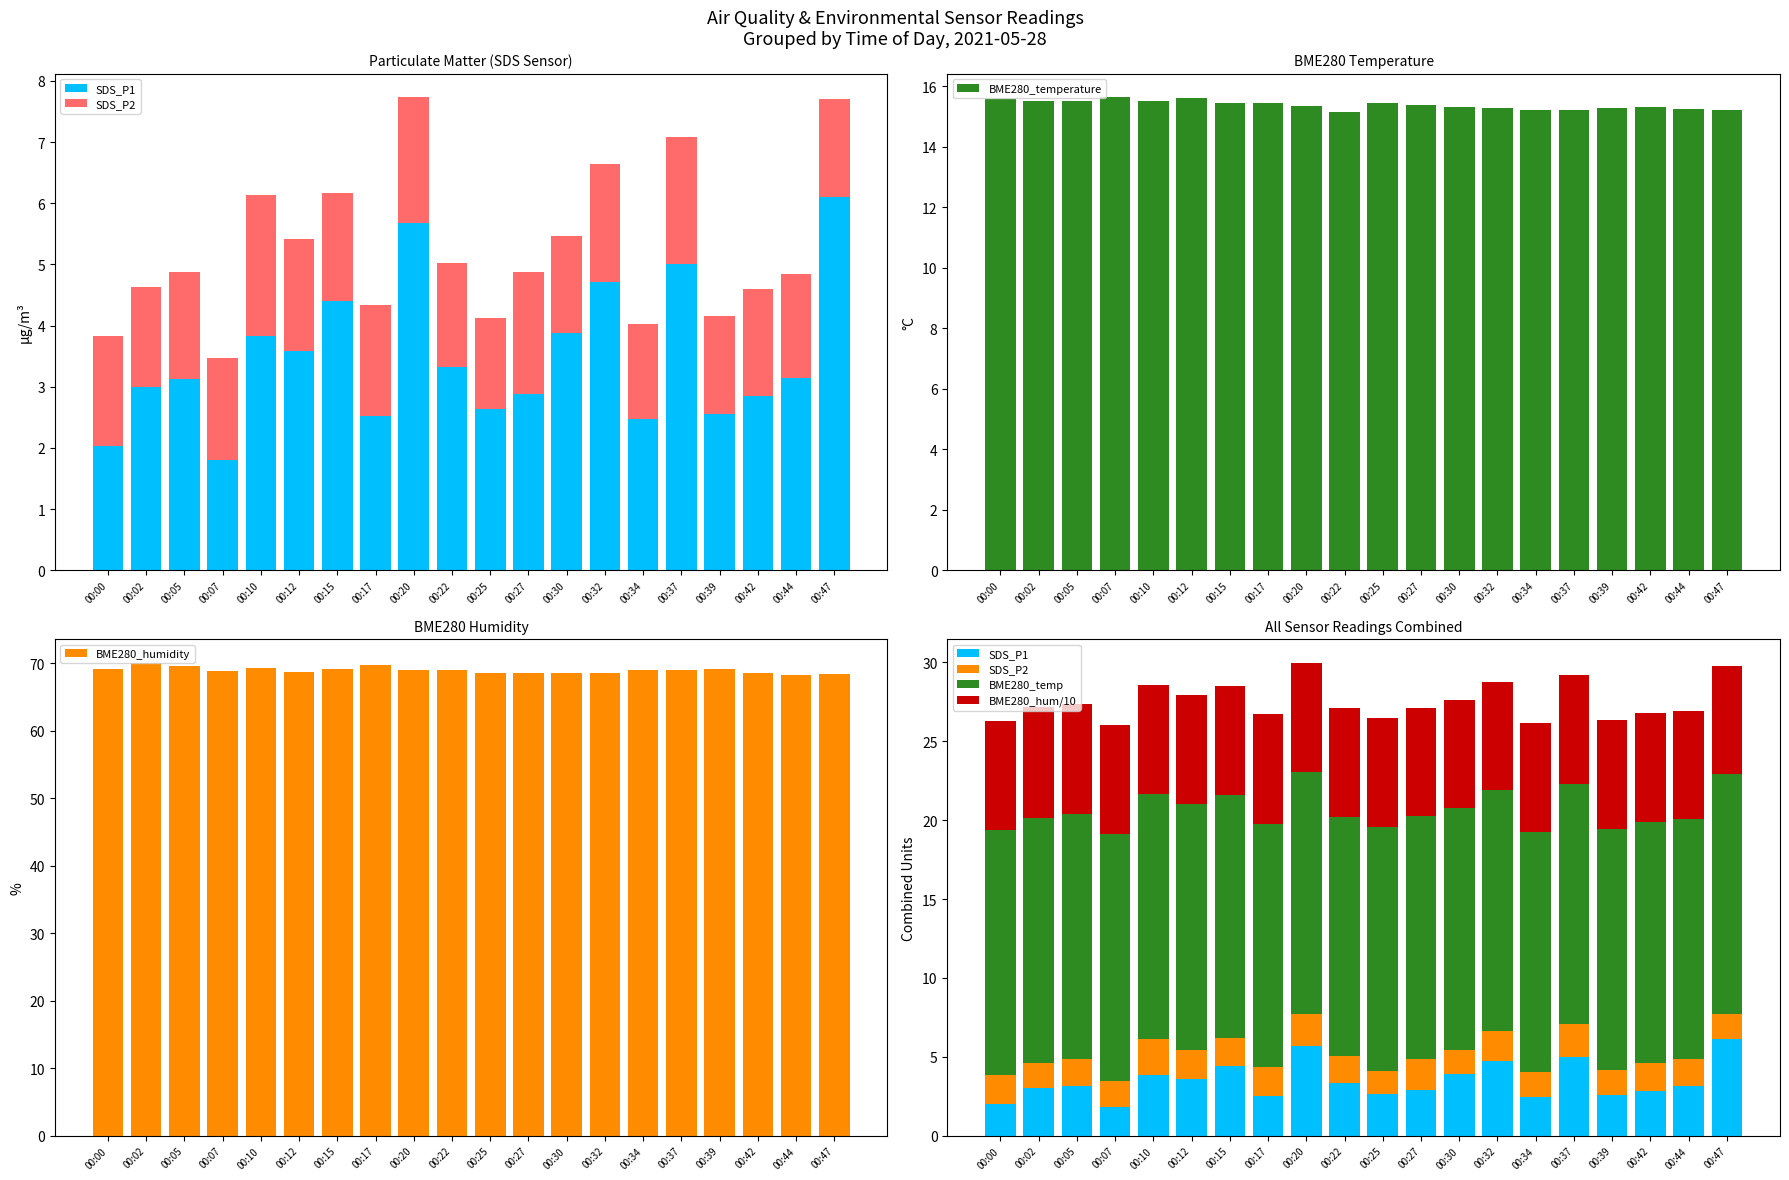

What is the highest value of the SDS_P1 series?

6.1